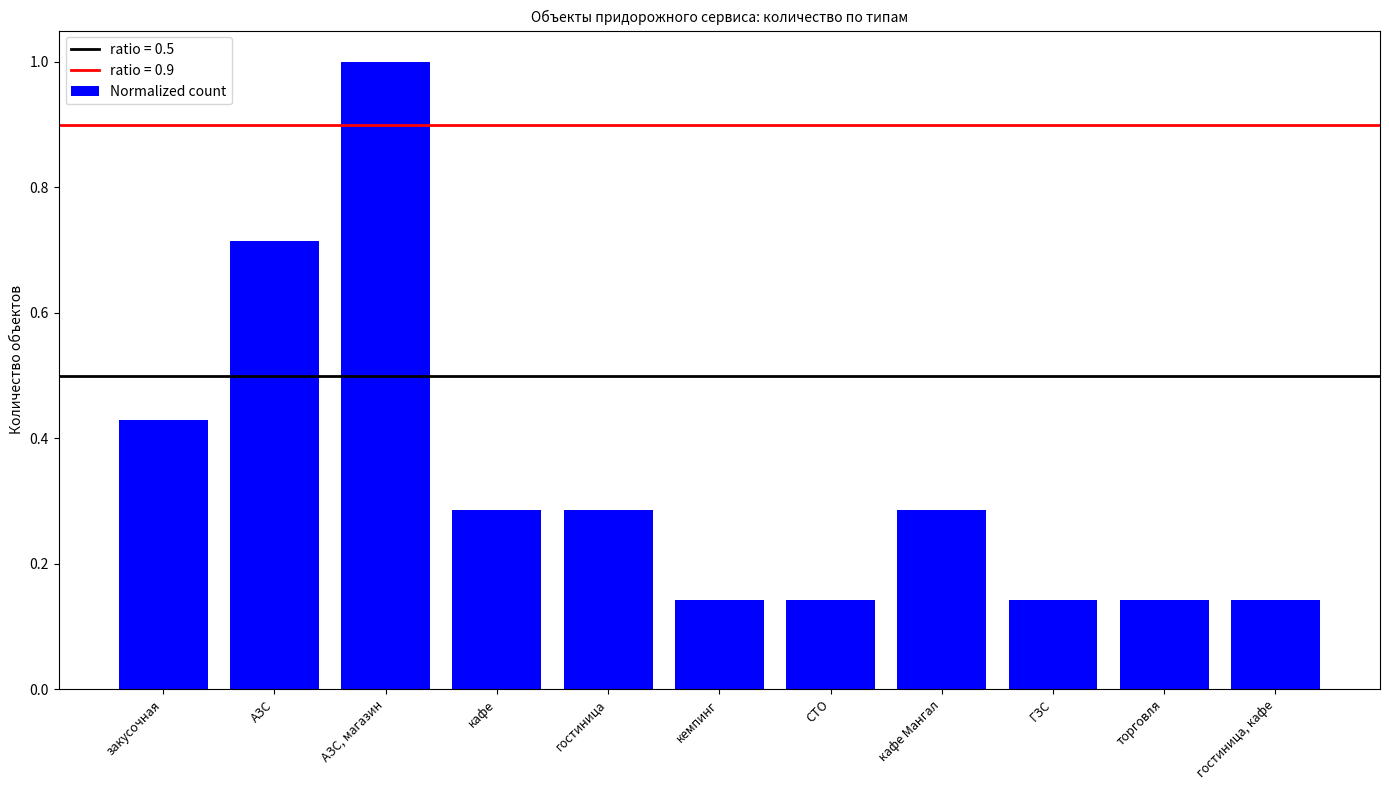

Which category has the highest value across all series?

АЗС, магазин